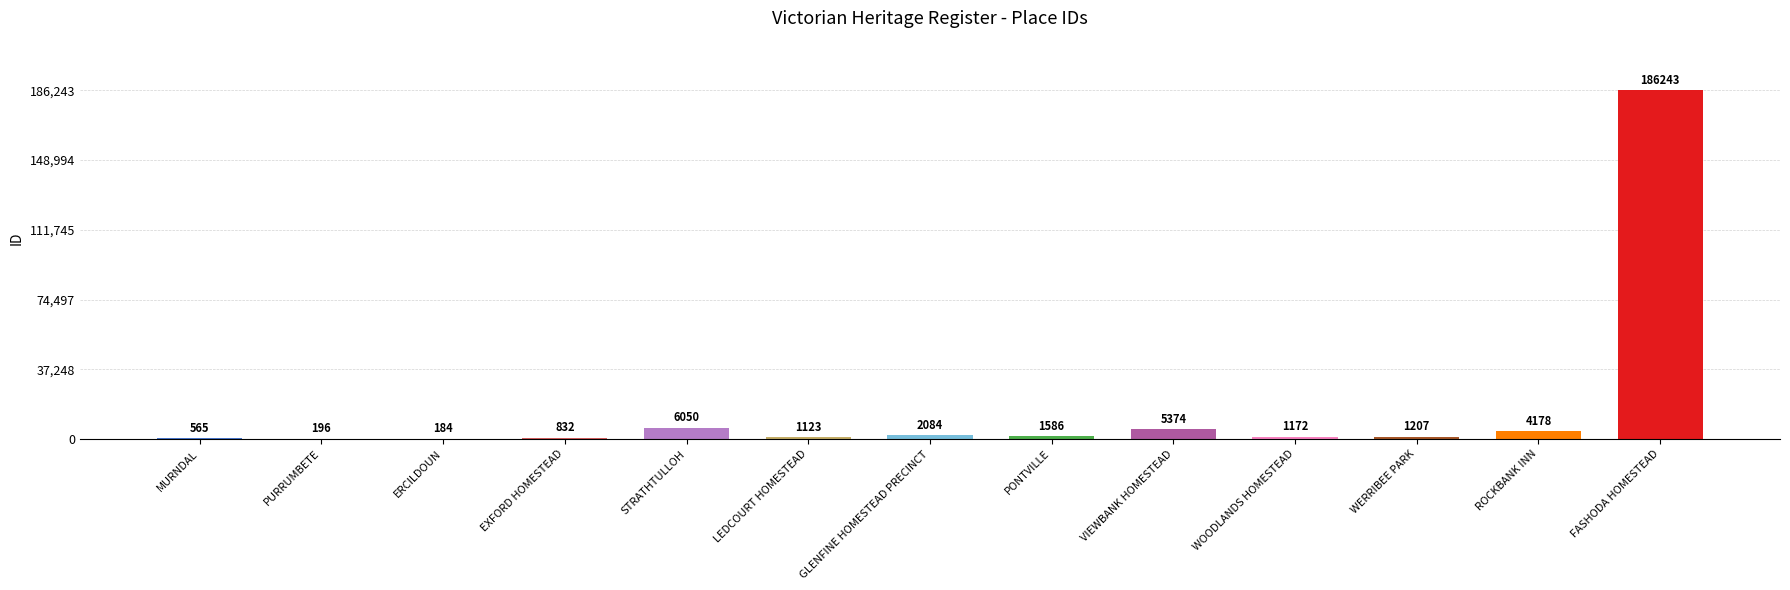

True or false: the data shows 5374 at VIEWBANK HOMESTEAD.

True